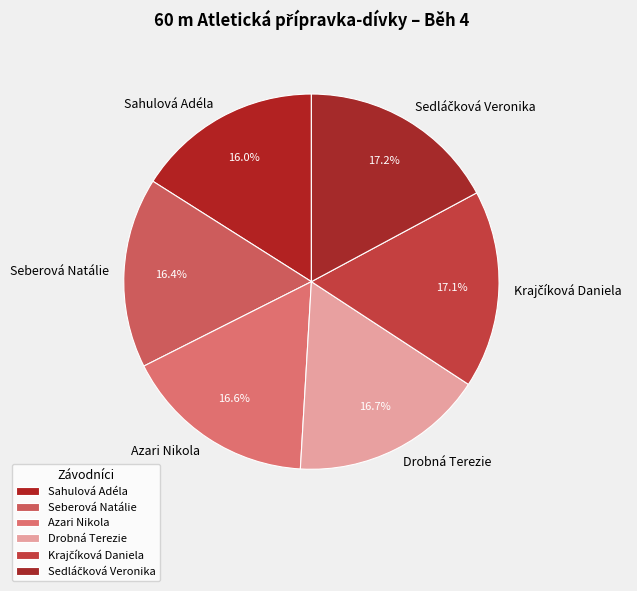

Is there a majority slice in this chart?

No